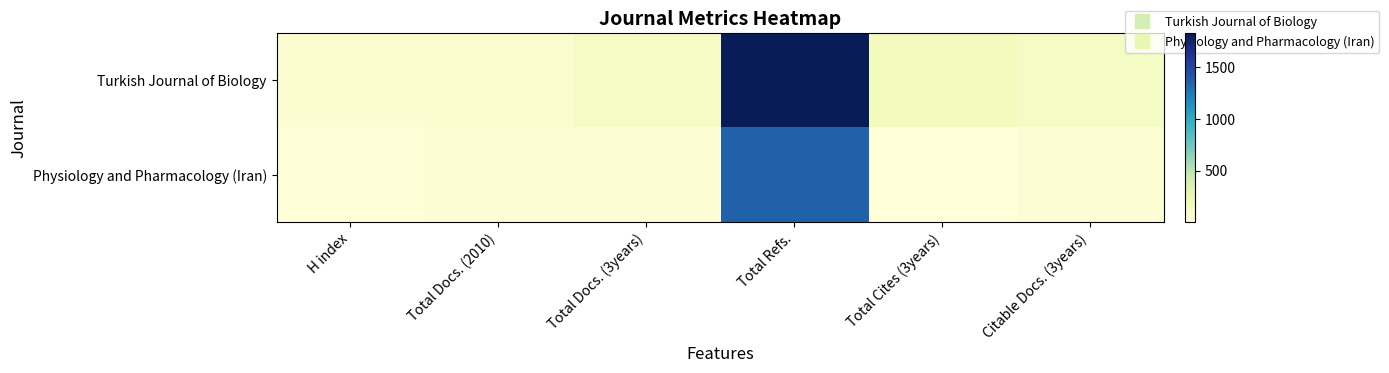

Reading left to right, what are all the values shown in this chart?

Turkish Journal of Biology: H index=51	Total Docs. (2010)=53	Total Docs. (3years)=120	Total Refs.=1833	Total Cites (3years)=155	Citable Docs. (3years)=119
Physiology and Pharmacology (Iran): H index=15	Total Docs. (2010)=43	Total Docs. (3years)=46	Total Refs.=1357	Total Cites (3years)=4	Citable Docs. (3years)=46